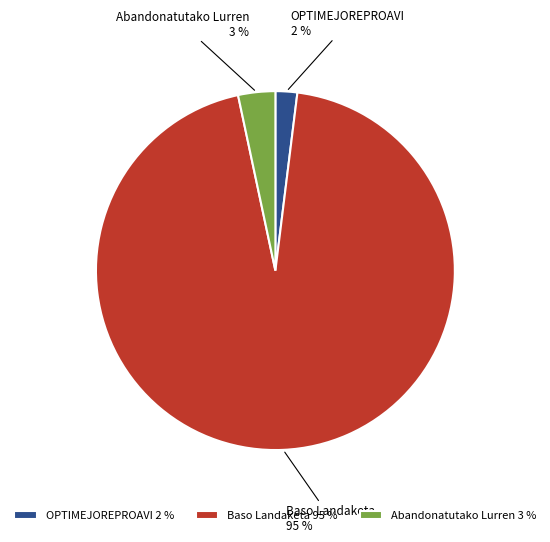

To the nearest percent, what is the difference between the largest and smallest slice percentages?

93%